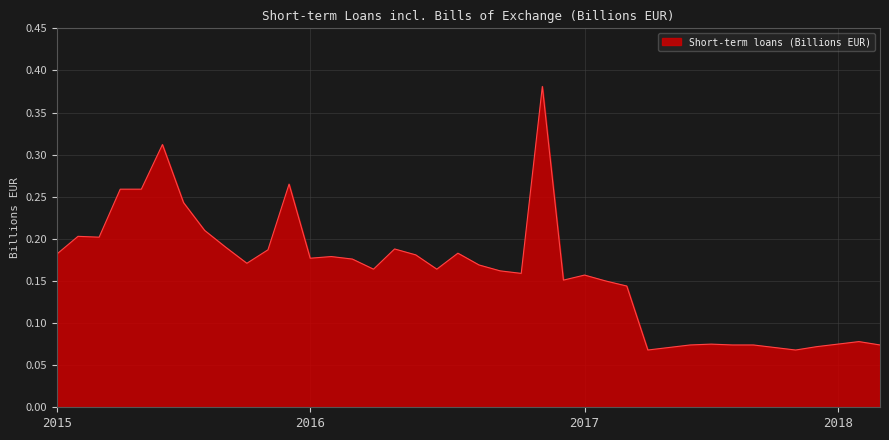

True or false: the data has more than 2 interior local peaks.

True